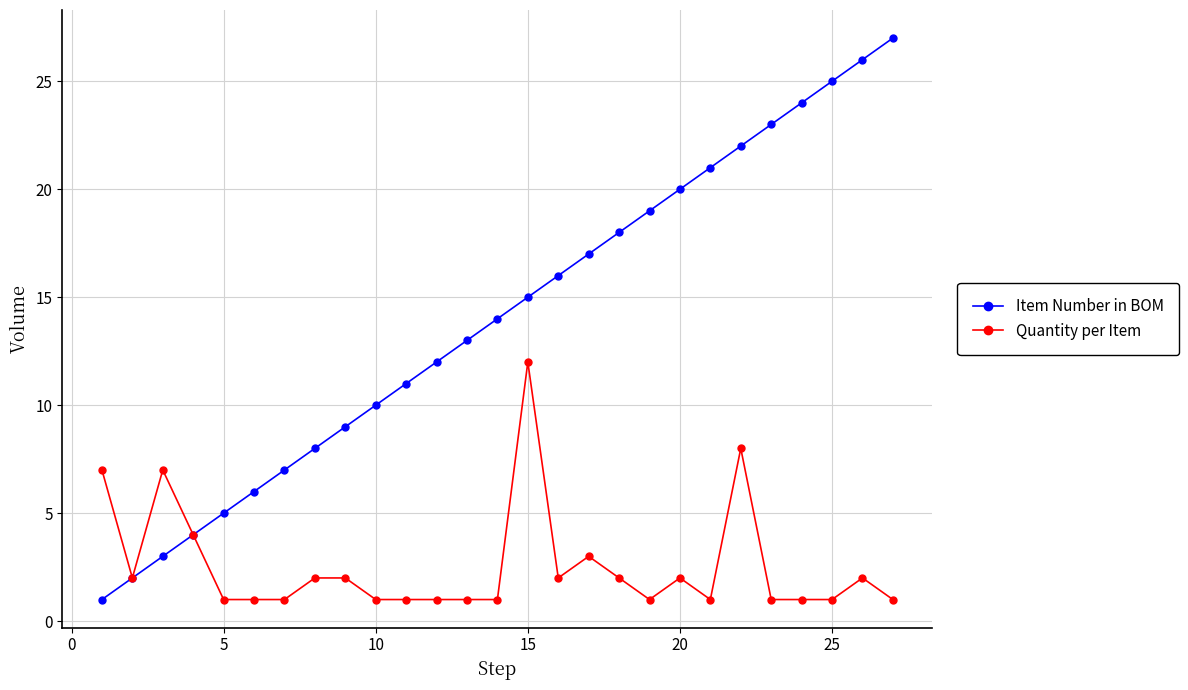

How many data points in Item Number in BOM are less than 14?

13